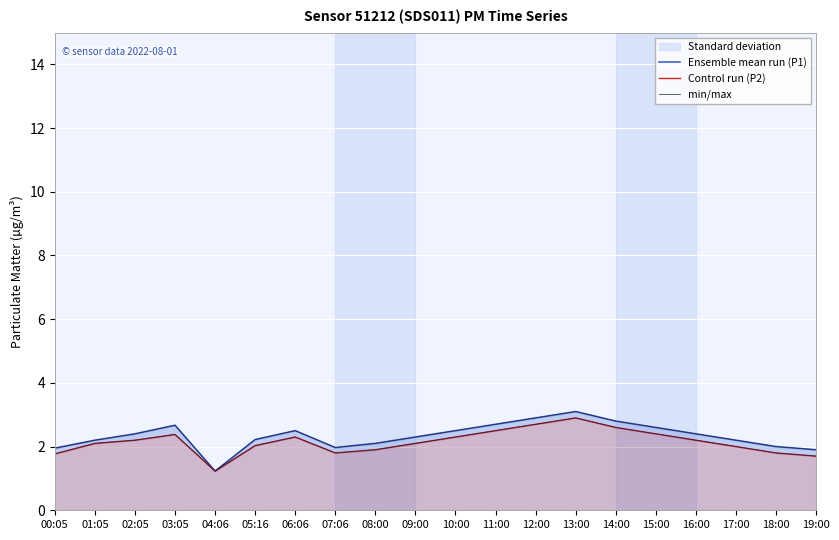

How many values in the min/max series are below 2?

4